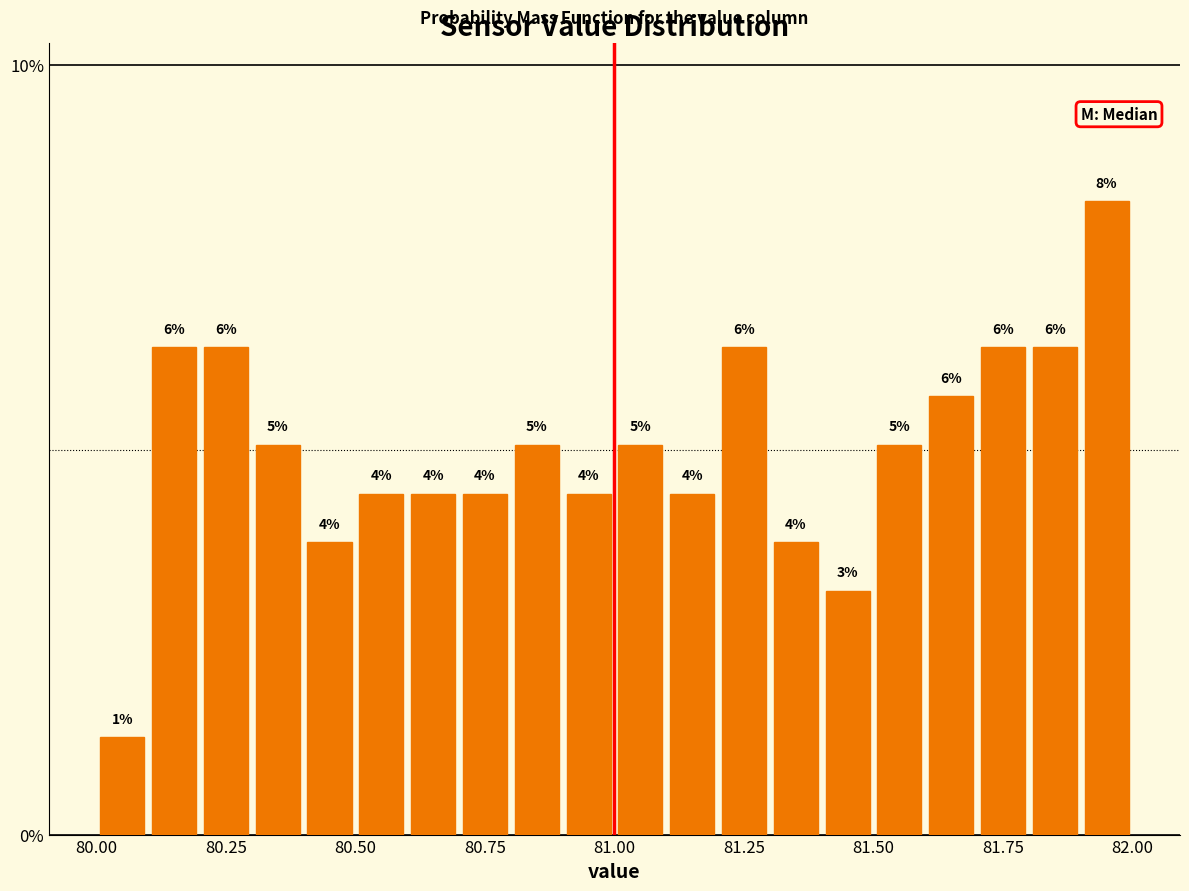

Read against the x-axis, roughly where is the centre of the tallest bar?

81.95